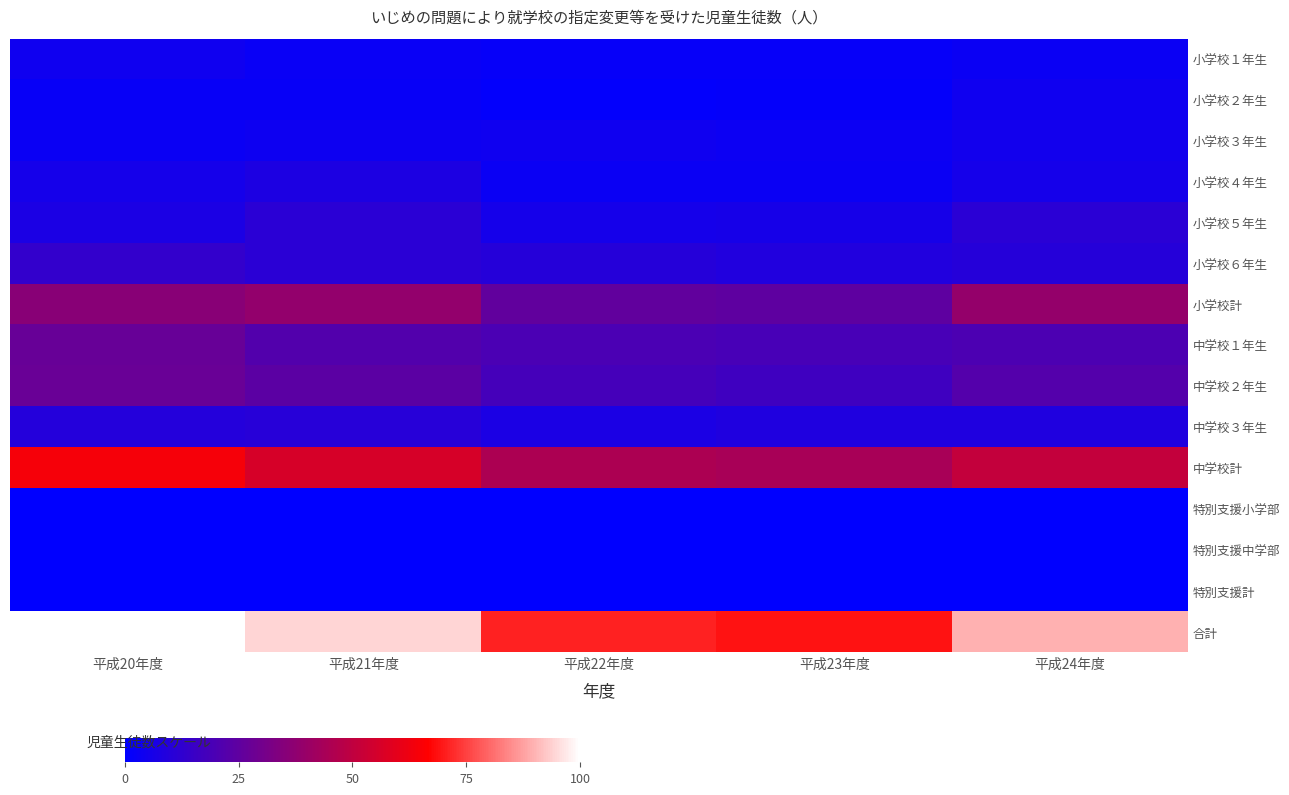

Reading right to left, what are all the values shown in this chart?

小学校１年生: 平成24年度=3.1	平成23年度=1.9	平成22年度=1.7	平成21年度=2.5	平成20年度=4.3
小学校２年生: 平成24年度=4.1	平成23年度=1.5	平成22年度=1.2	平成21年度=2.1	平成20年度=2.3
小学校３年生: 平成24年度=4.8	平成23年度=3.3	平成22年度=4.1	平成21年度=3.9	平成20年度=3.1
小学校４年生: 平成24年度=5.8	平成23年度=3.1	平成22年度=3.1	平成21年度=7.5	平成20年度=5.6
小学校５年生: 平成24年度=11.0	平成23年度=6.0	平成22年度=5.8	平成21年度=11.2	平成20年度=7.2
小学校６年生: 平成24年度=9.9	平成23年度=8.9	平成22年度=9.9	平成21年度=11.0	平成20年度=13.3
小学校計: 平成24年度=38.7	平成23年度=24.8	平成22年度=25.7	平成21年度=38.3	平成20年度=35.8
中学校１年生: 平成24年度=20.3	平成23年度=19.0	平成22年度=19.5	平成21年度=21.7	平成20年度=27.3
中学校２年生: 平成24年度=22.1	平成23年度=16.6	平成22年度=18.2	平成21年度=24.0	平成20年度=27.5
中学校３年生: 平成24年度=8.5	平成23年度=8.5	平成22年度=7.4	平成21年度=10.3	平成20年度=9.5
中学校計: 平成24年度=50.9	平成23年度=44.1	平成22年度=45.1	平成21年度=55.9	平成20年度=64.2
特別支援小学部: 平成24年度=0.0	平成23年度=0.0	平成22年度=0.0	平成21年度=0.0	平成20年度=0.0
特別支援中学部: 平成24年度=0.0	平成23年度=0.0	平成22年度=0.2	平成21年度=0.2	平成20年度=0.0
特別支援計: 平成24年度=0.0	平成23年度=0.0	平成22年度=0.2	平成21年度=0.2	平成20年度=0.0
合計: 平成24年度=89.6	平成23年度=68.9	平成22年度=71.0	平成21年度=94.4	平成20年度=100.0